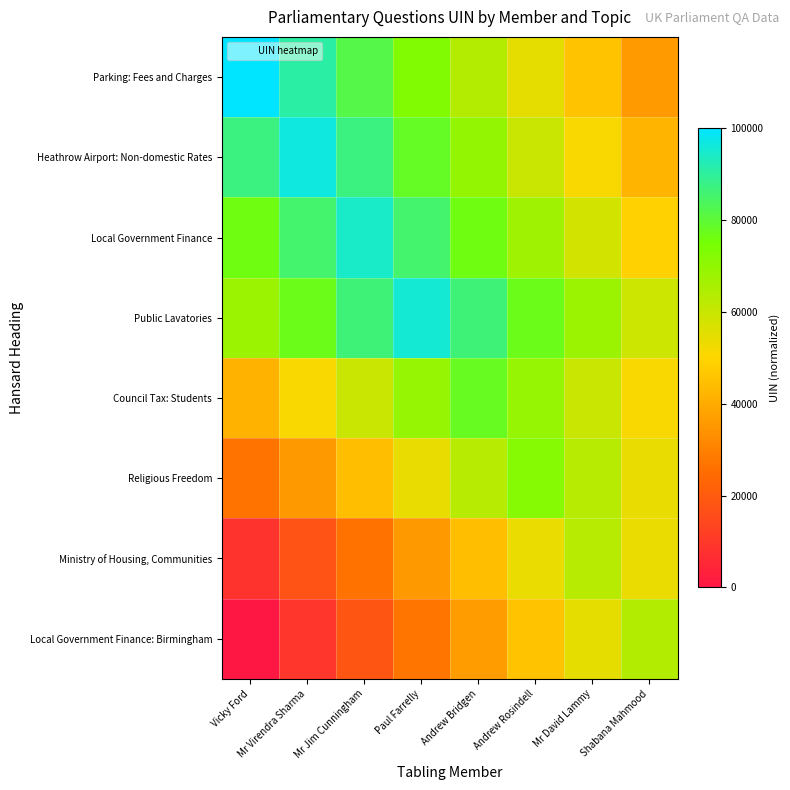

Which category has the highest value across all series?

Vicky Ford